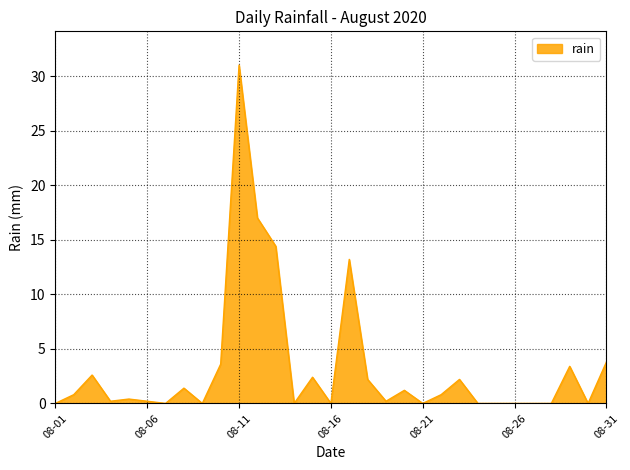

What is the difference between the maximum and minimum values?

31.0